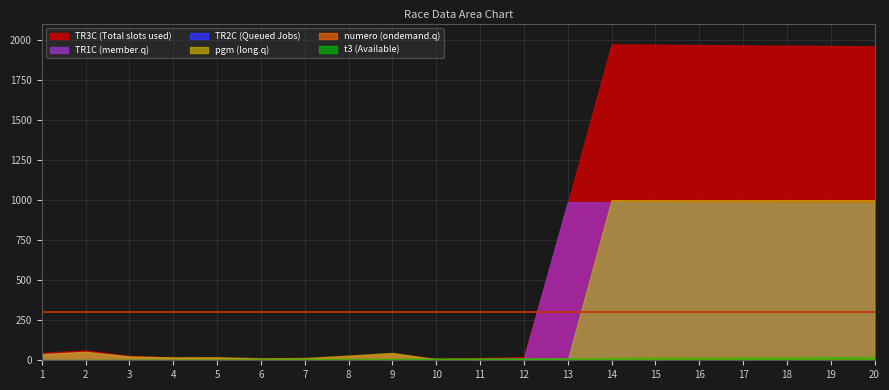

Between which two adjacent categories do TR1C and pgm first intersect?

10 and 11